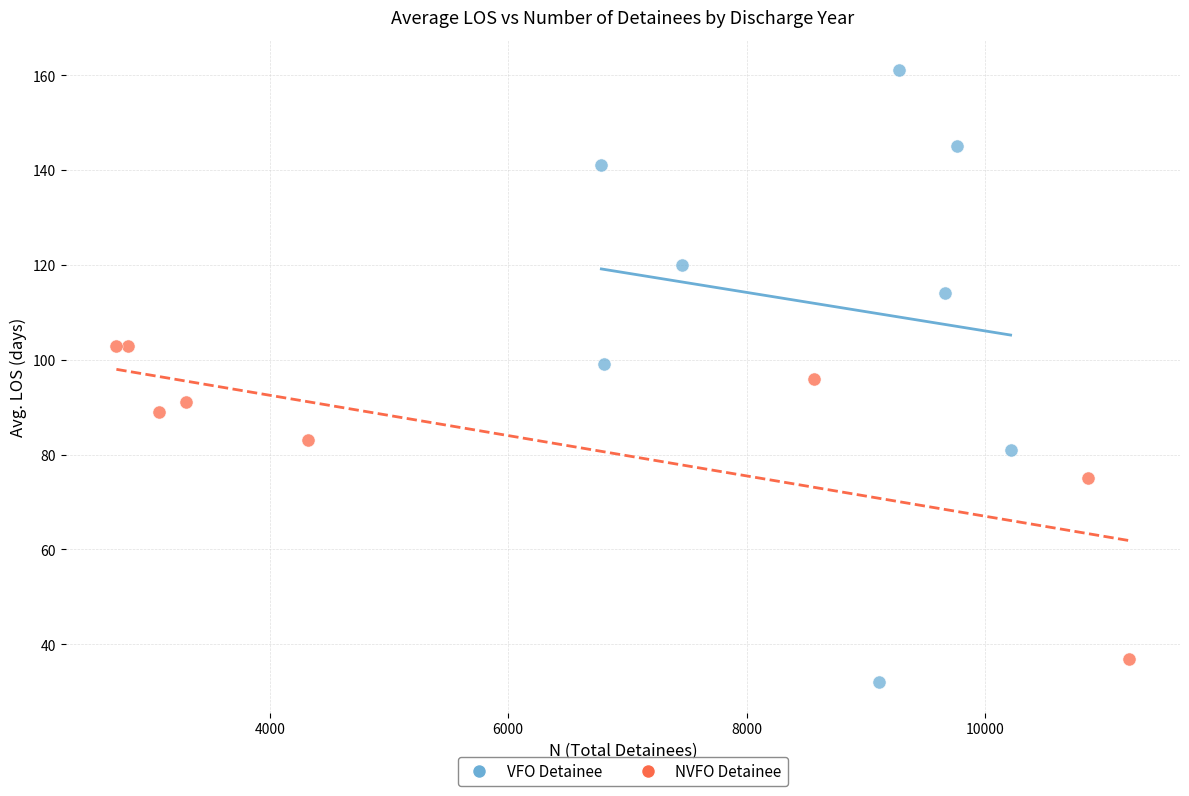

What are all the series names shown in the legend?

VFO Detainee, NVFO Detainee